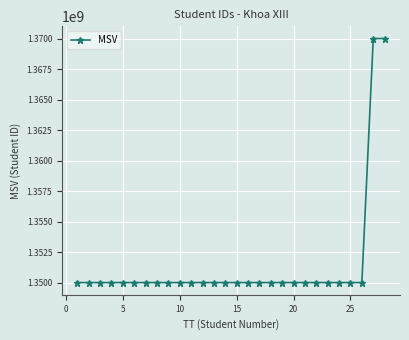

What is the smallest value displayed?

1350000041